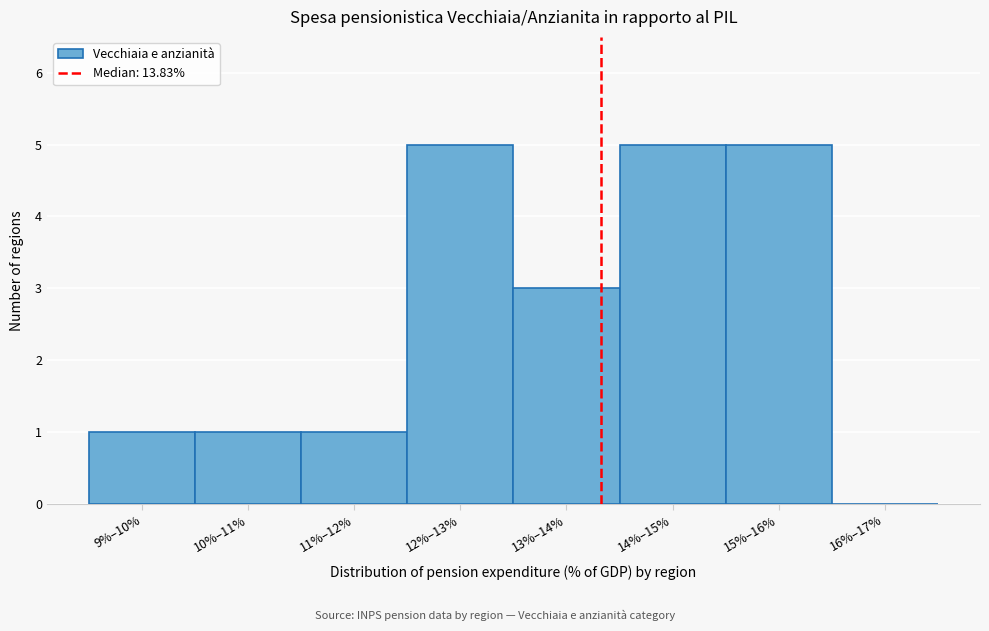

Reading right to left, what are all the values shown in this chart?

16%–17%=0	15%–16%=5	14%–15%=5	13%–14%=3	12%–13%=5	11%–12%=1	10%–11%=1	9%–10%=1